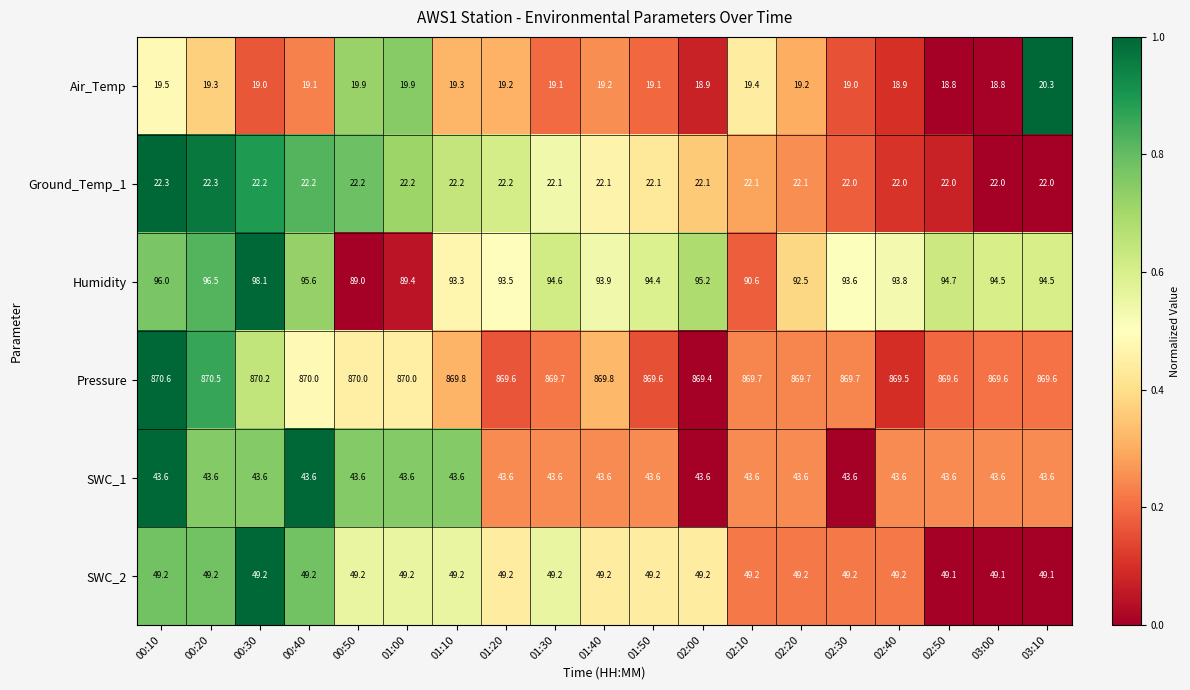

Is it true that SWC_1 equals 18.3 at 03:10?

False